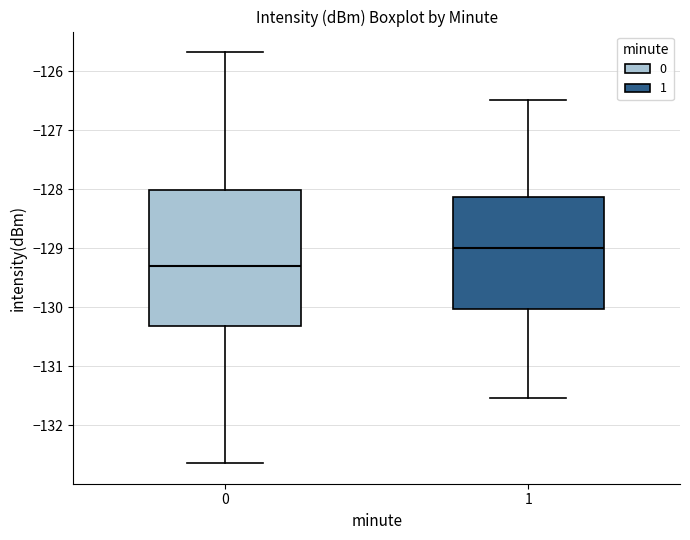

Which box has the highest median line?

1